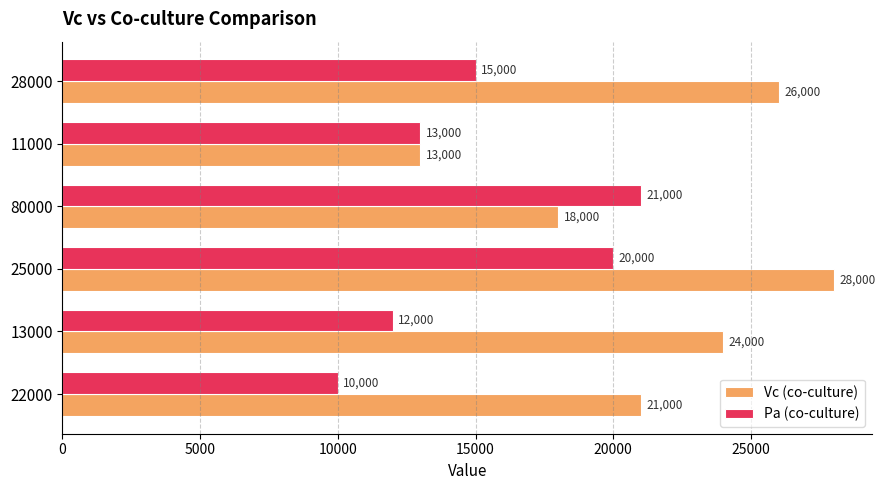

At which label does Pa (co-culture) reach its peak?

80000